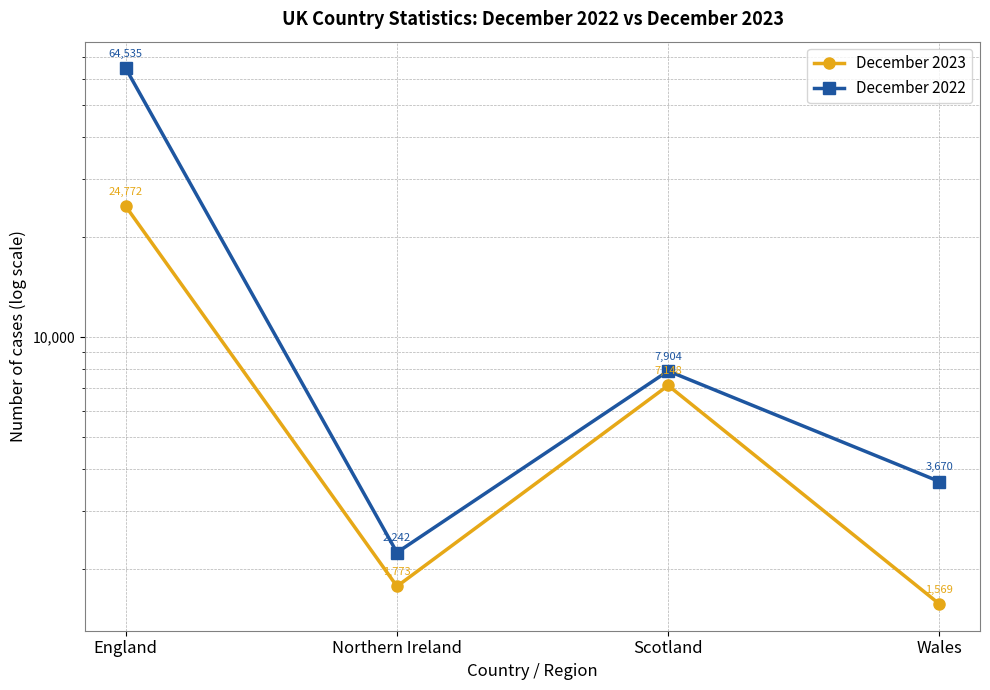

How many values in the December 2023 series exceed 7148?

1